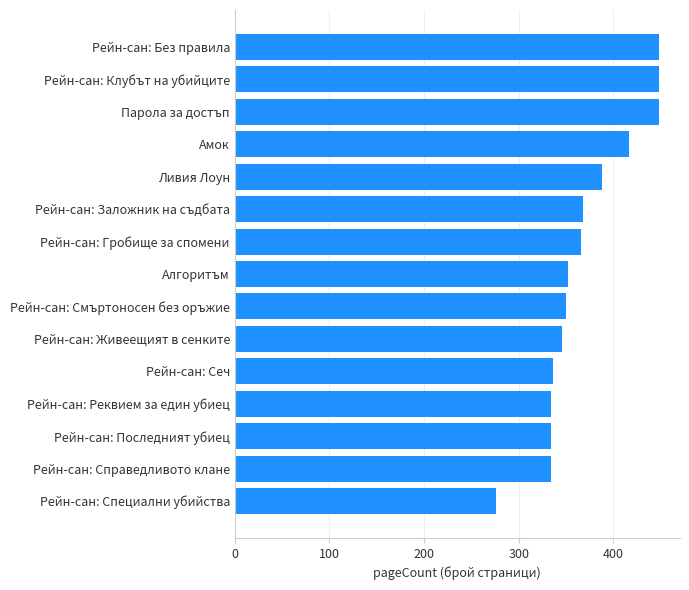

What is the sum of all values?

5544